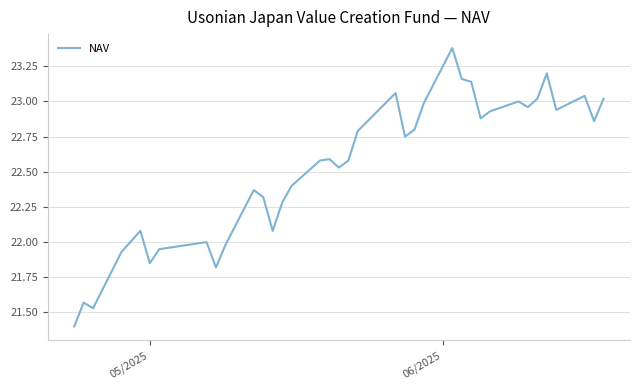

What is the difference between the maximum and minimum values?

2.0